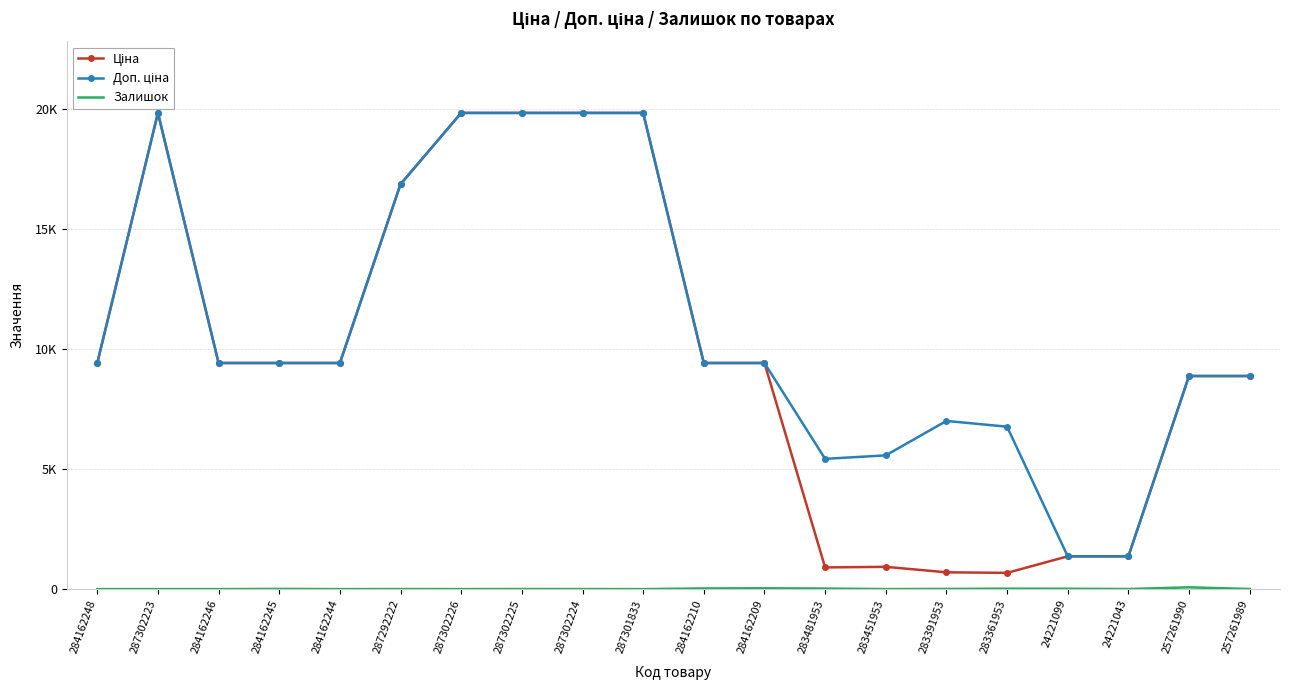

Reading right to left, transcribe all the data shown in this chart.

Ціна: 8874.6	8874.6	1366.3	1366.3	676.4	700.4	928.3	904.3	9416.9	9416.9	19831.1	19831.1	19831.1	19831.1	16863.2	9416.9	9416.9	9416.9	19831.1	9416.9
Доп. ціна: 8874.6	8874.6	1366.0	1366.0	6764.4	7004.3	5569.9	5425.9	9416.9	9416.9	19831.1	19831.1	19831.1	19831.1	16863.2	9416.9	9416.9	9416.9	19831.1	9416.9
Залишок: 6.0	75.0	4.0	16.0	19.0	8.0	2.0	24.0	34.0	29.0	0.0	3.0	5.0	1.0	4.0	0.0	9.0	0.0	0.0	0.0